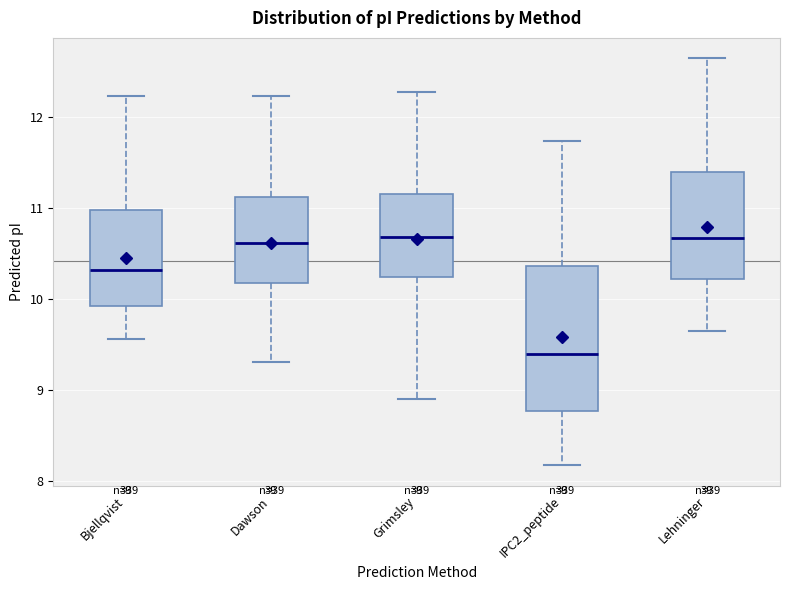

Reading left to right, transcribe this box plot: for each box, give where its median line is, the range the box spans, and where its two whiskers end, as read against the y-axis. The values are not printed on the chart, so give them approximately, as read against the axis.

Bjellqvist: median 10.3, box 9.9 to 11.0, whiskers 9.6 to 12.2
Dawson: median 10.6, box 10.2 to 11.1, whiskers 9.3 to 12.2
Grimsley: median 10.7, box 10.2 to 11.2, whiskers 8.9 to 12.3
IPC2_peptide: median 9.4, box 8.8 to 10.4, whiskers 8.2 to 11.7
Lehninger: median 10.7, box 10.2 to 11.4, whiskers 9.6 to 12.6